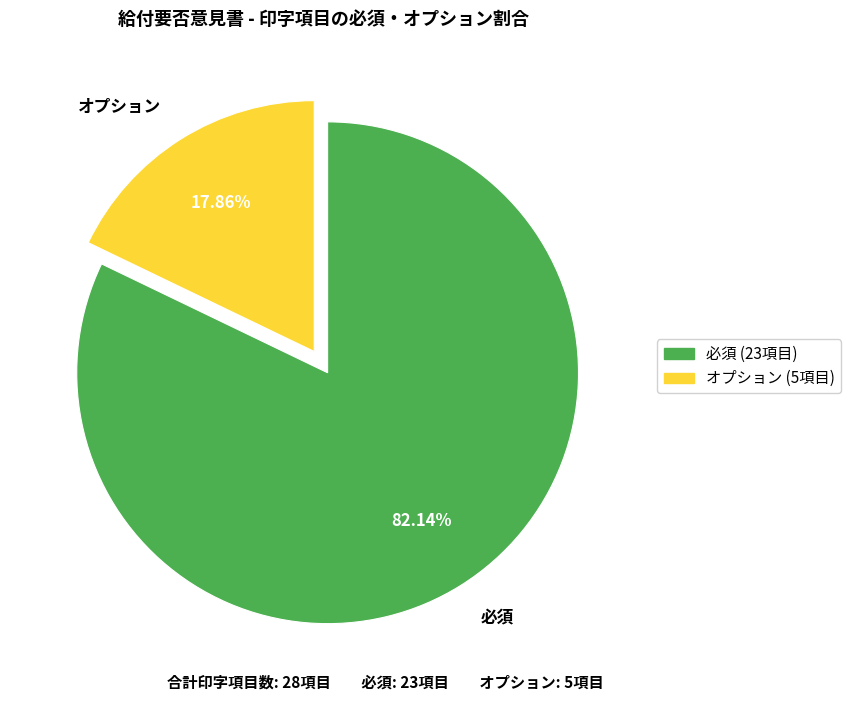

Does オプション account for over 50% of the chart?

No